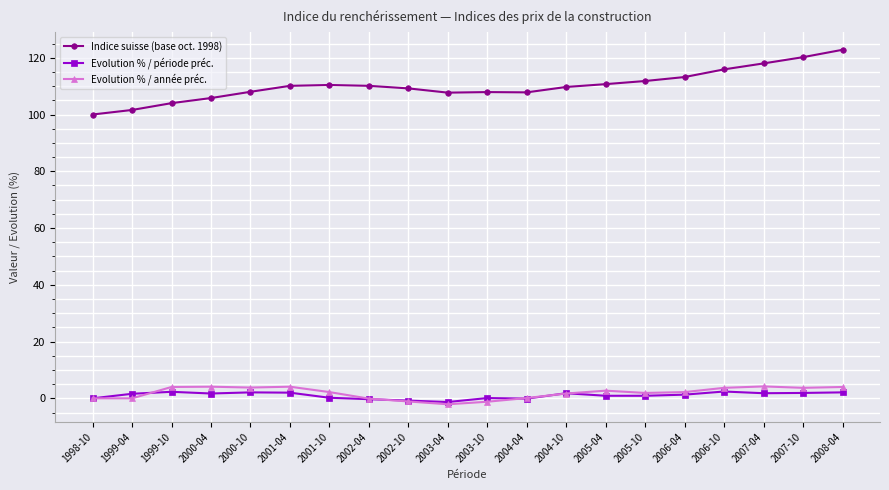

What is the average value of the Indice suisse (base oct. 1998) series?

110.2